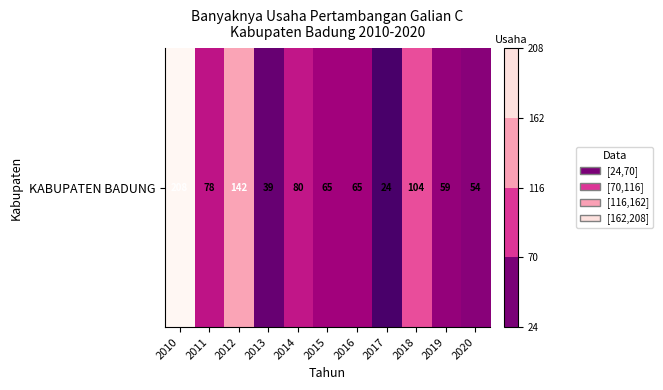

What is the sum of all values?

918